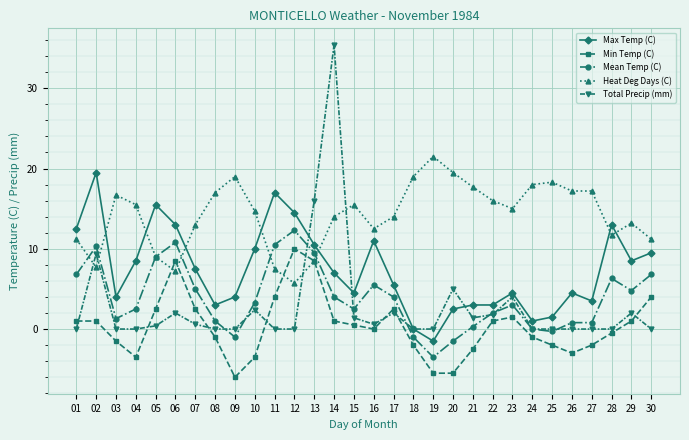

Count the number of categories in the chart.

30